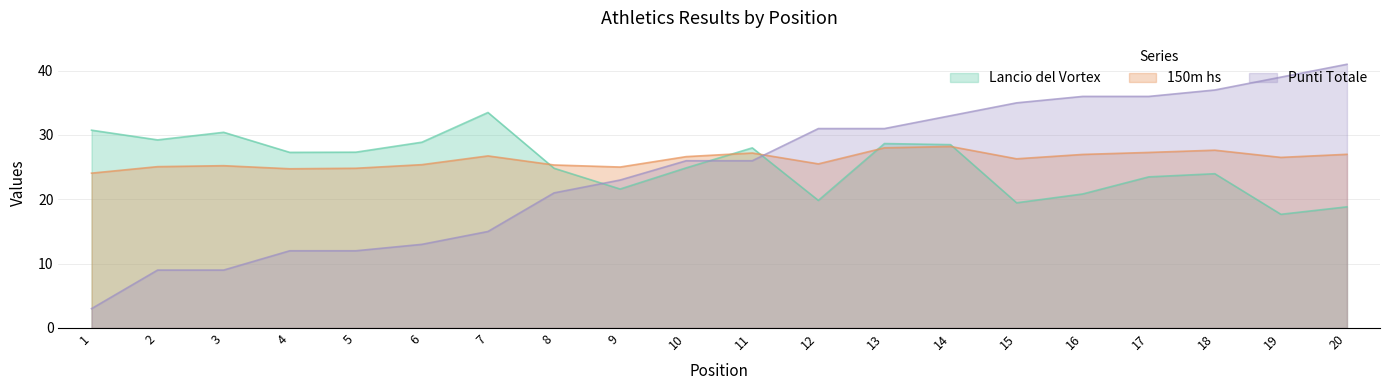

Reading right to left, transcribe all the data shown in this chart.

Lancio del Vortex: 18.8	17.7	24.0	23.5	20.8	19.5	28.5	28.7	19.8	28.0	24.9	21.6	24.8	33.5	28.9	27.3	27.3	30.4	29.2	30.8
150m hs: 27.0	26.5	27.6	27.3	27.0	26.3	28.2	28.0	25.5	27.2	26.6	25.0	25.3	26.8	25.4	24.8	24.8	25.2	25.1	24.1
Punti Totale: 41.0	39.0	37.0	36.0	36.0	35.0	33.0	31.0	31.0	26.0	26.0	23.0	21.0	15.0	13.0	12.0	12.0	9.0	9.0	3.0